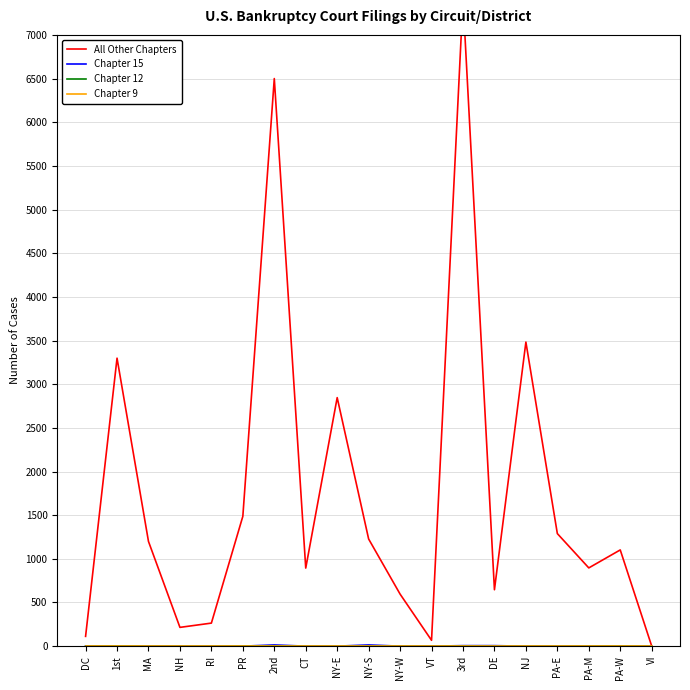

Rank the series by their maximum value, from lowest to highest.

Chapter 9, Chapter 12, Chapter 15, All Other Chapters